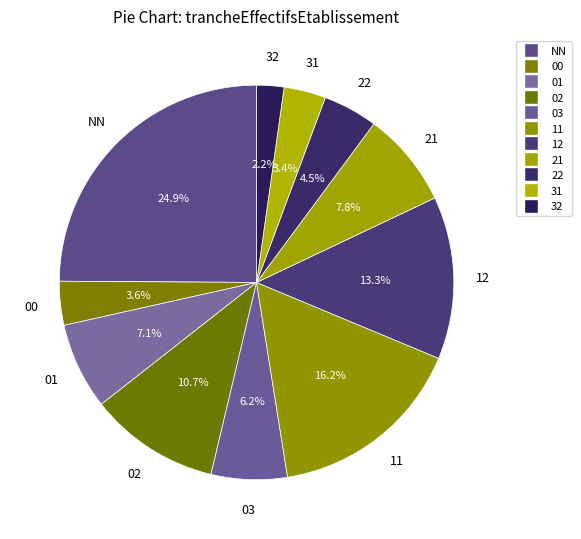

The 21 slice represents 1% of the pie. True or false?

False